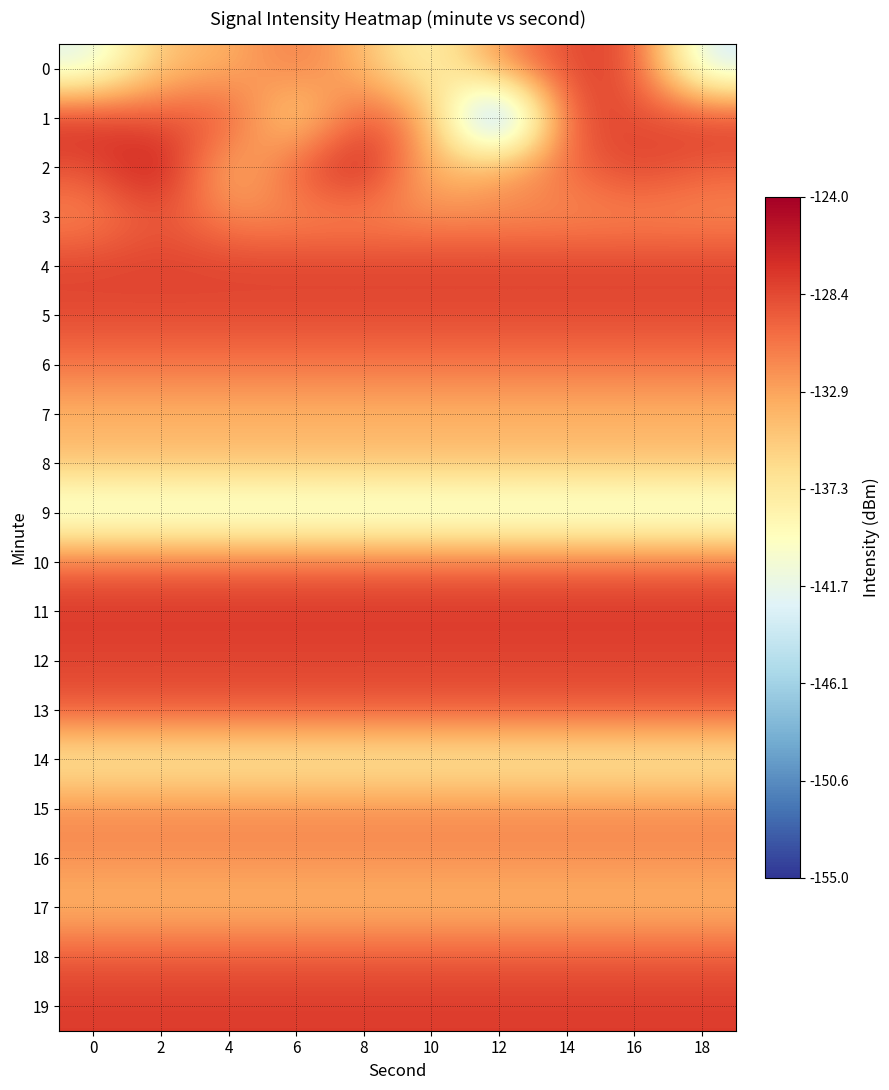

Which series has the widest spread of values?

1